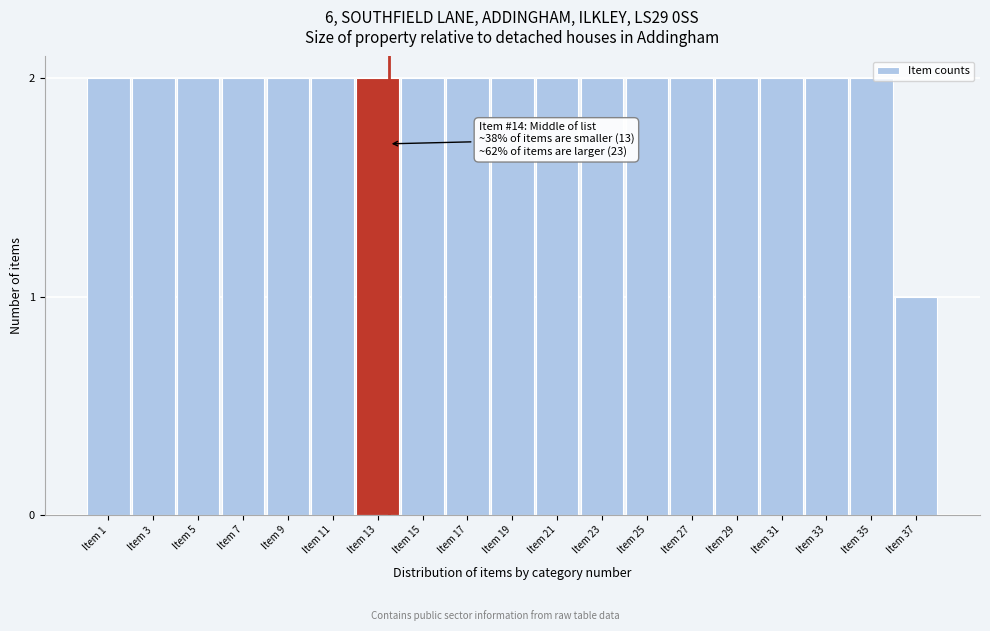

Reading left to right, extract all data points from this chart.

Item 1=2	Item 3=2	Item 5=2	Item 7=2	Item 9=2	Item 11=2	Item 13=2	Item 15=2	Item 17=2	Item 19=2	Item 21=2	Item 23=2	Item 25=2	Item 27=2	Item 29=2	Item 31=2	Item 33=2	Item 35=2	Item 37=1